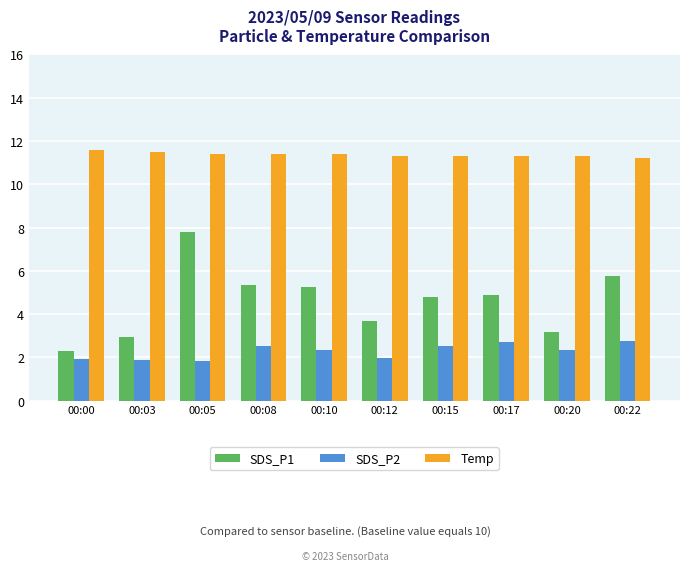

What is the sum of all SDS_P2 values?

22.7